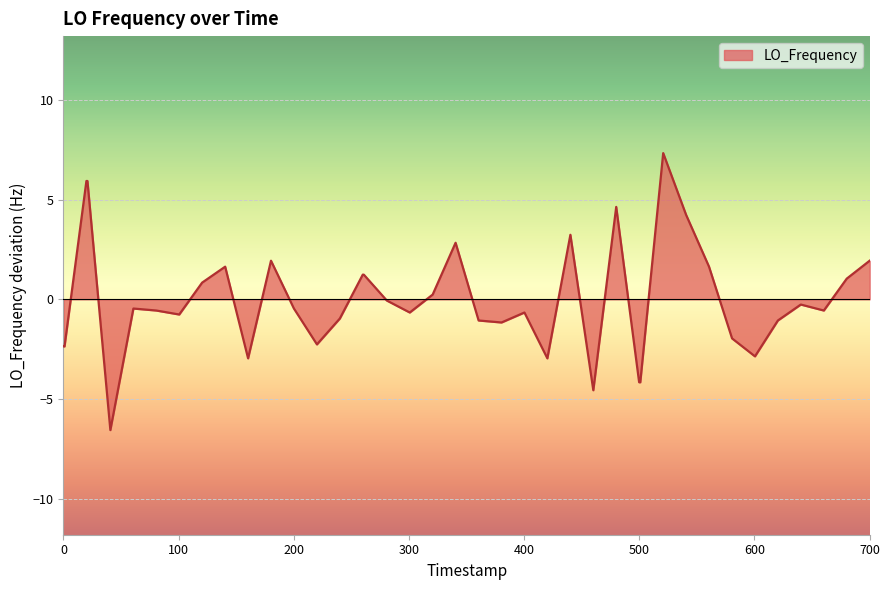

What is the maximum value shown in the chart?

7.3